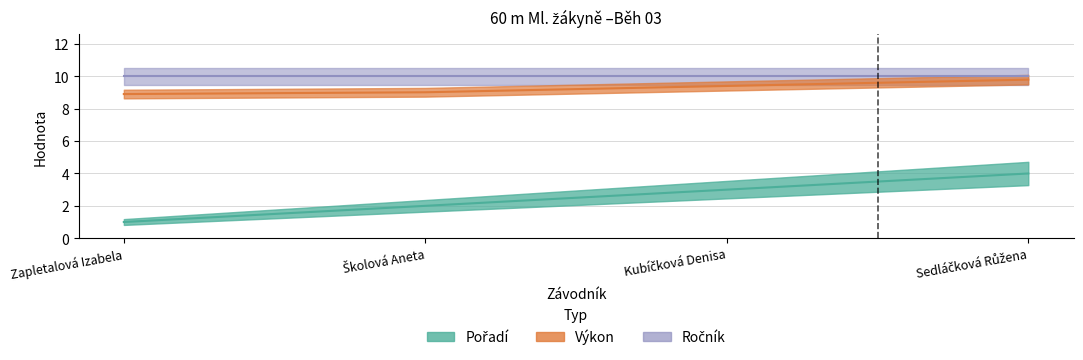

What is the maximum value shown in the chart?

9.8